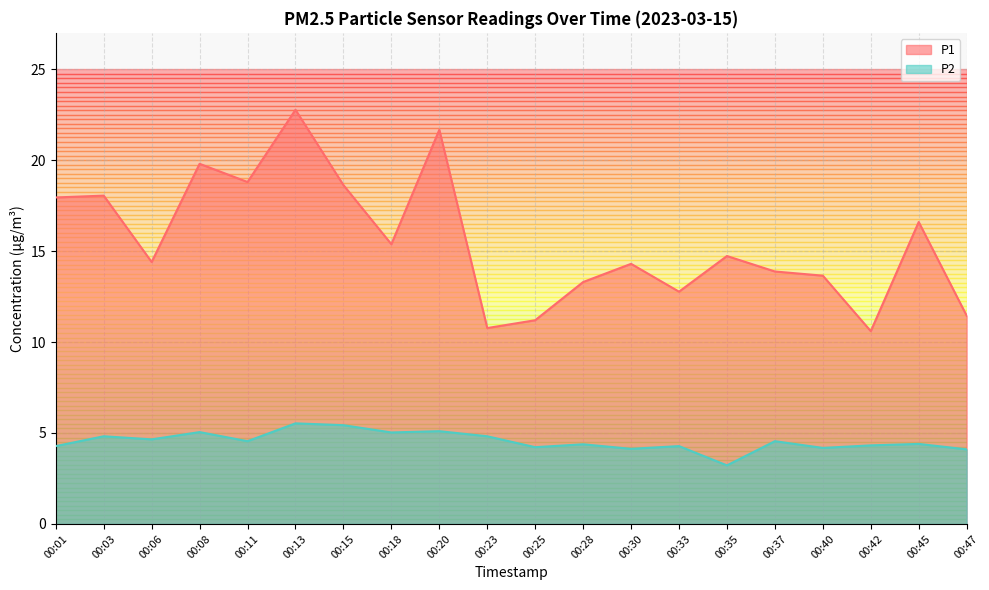

The P1 series shows 17.9 at 00:01. True or false?

True